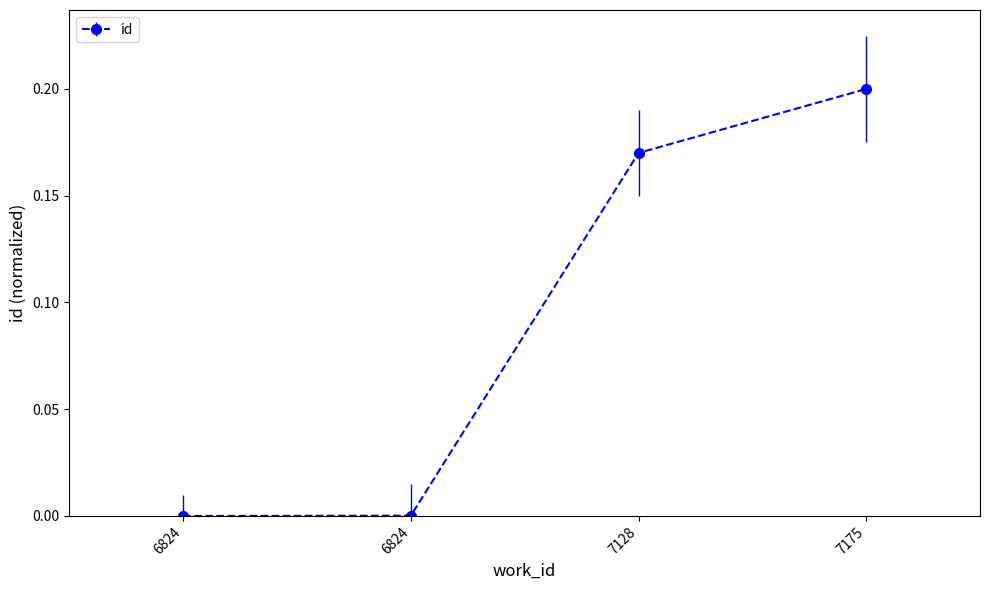

How many distinct data groups are displayed?

1